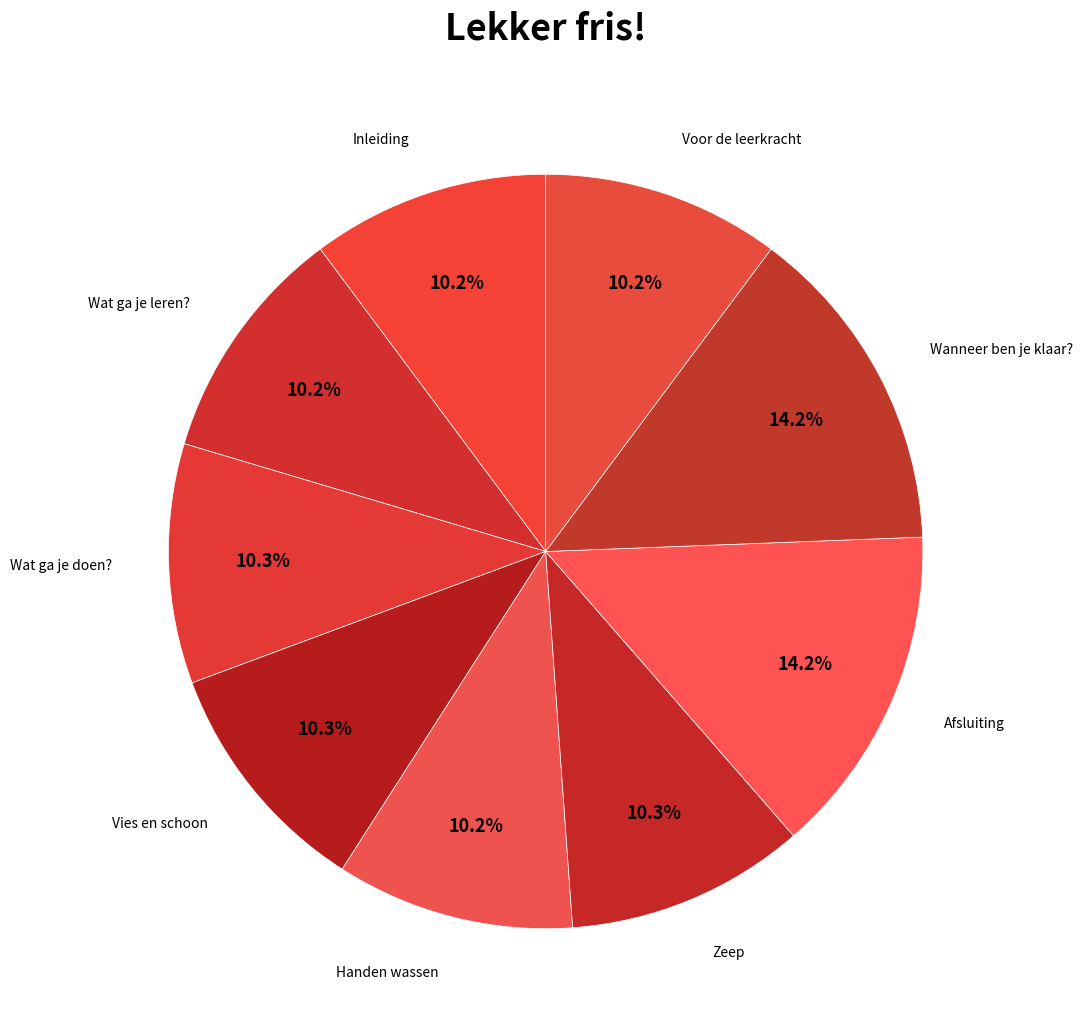

Does Zeep represent more than half of the total?

No